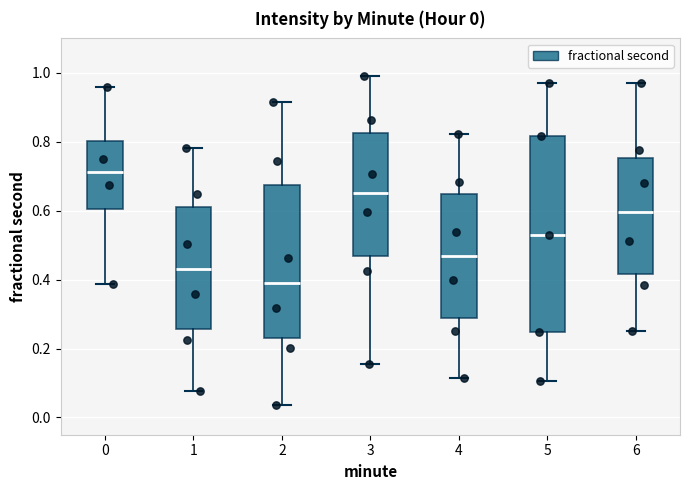

Which box is the tallest, from its lower edge to its upper edge?

5